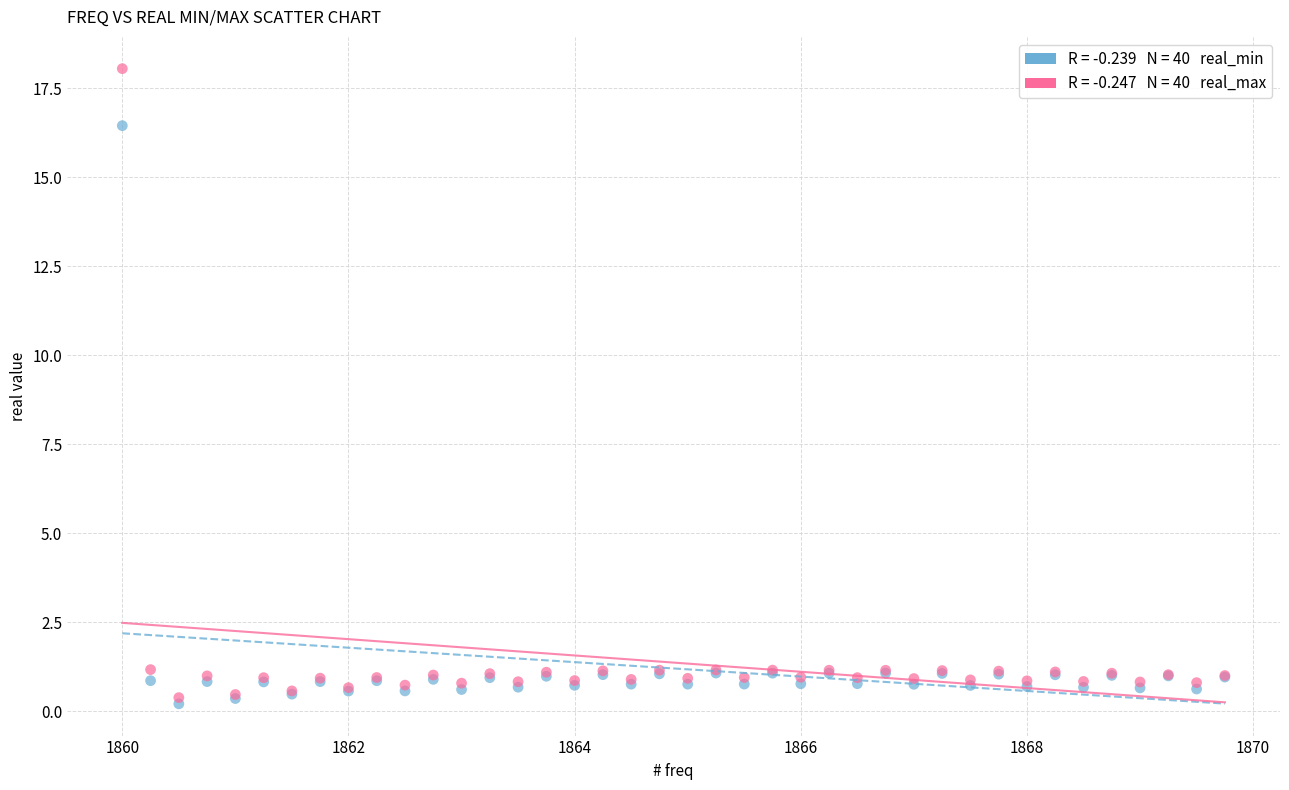

Across all series, what Y value is closest to 9?

16.4